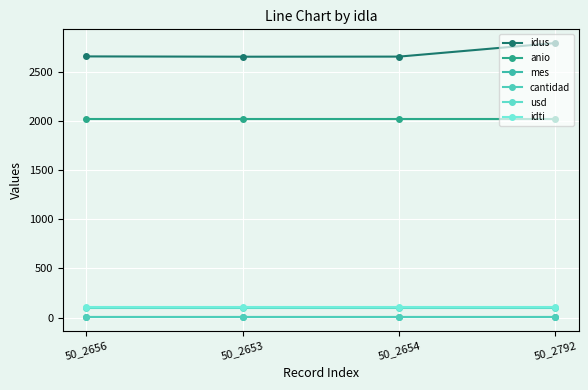

Is it true that cantidad equals 4 at 50_2792?

True